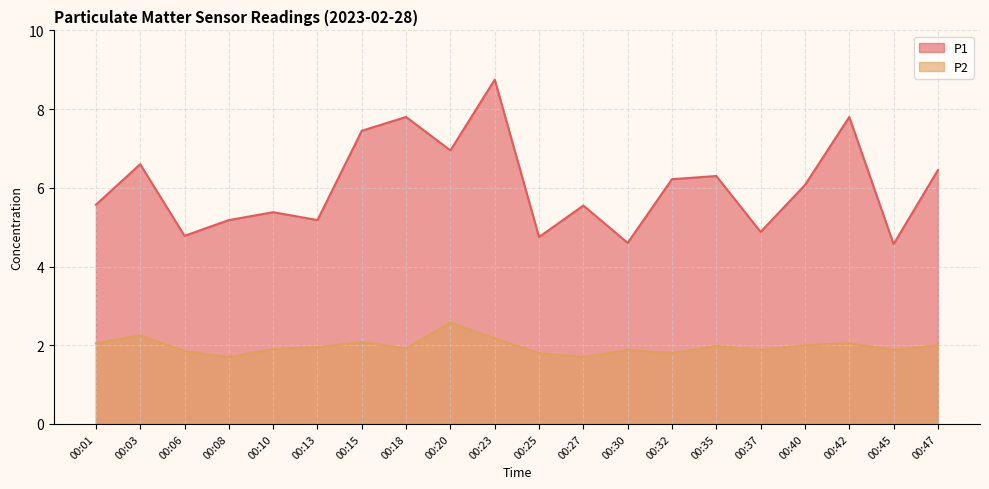

Reading right to left, transcribe all the data shown in this chart.

P1: 00:47=6.5	00:45=4.6	00:42=7.8	00:40=6.1	00:37=4.9	00:35=6.3	00:32=6.2	00:30=4.6	00:27=5.5	00:25=4.8	00:23=8.8	00:20=7.0	00:18=7.8	00:15=7.5	00:13=5.2	00:10=5.4	00:08=5.2	00:06=4.8	00:03=6.6	00:01=5.6
P2: 00:47=2.0	00:45=1.9	00:42=2.0	00:40=2.0	00:37=1.9	00:35=2.0	00:32=1.8	00:30=1.9	00:27=1.7	00:25=1.8	00:23=2.2	00:20=2.6	00:18=1.9	00:15=2.1	00:13=1.9	00:10=1.9	00:08=1.7	00:06=1.9	00:03=2.2	00:01=2.0